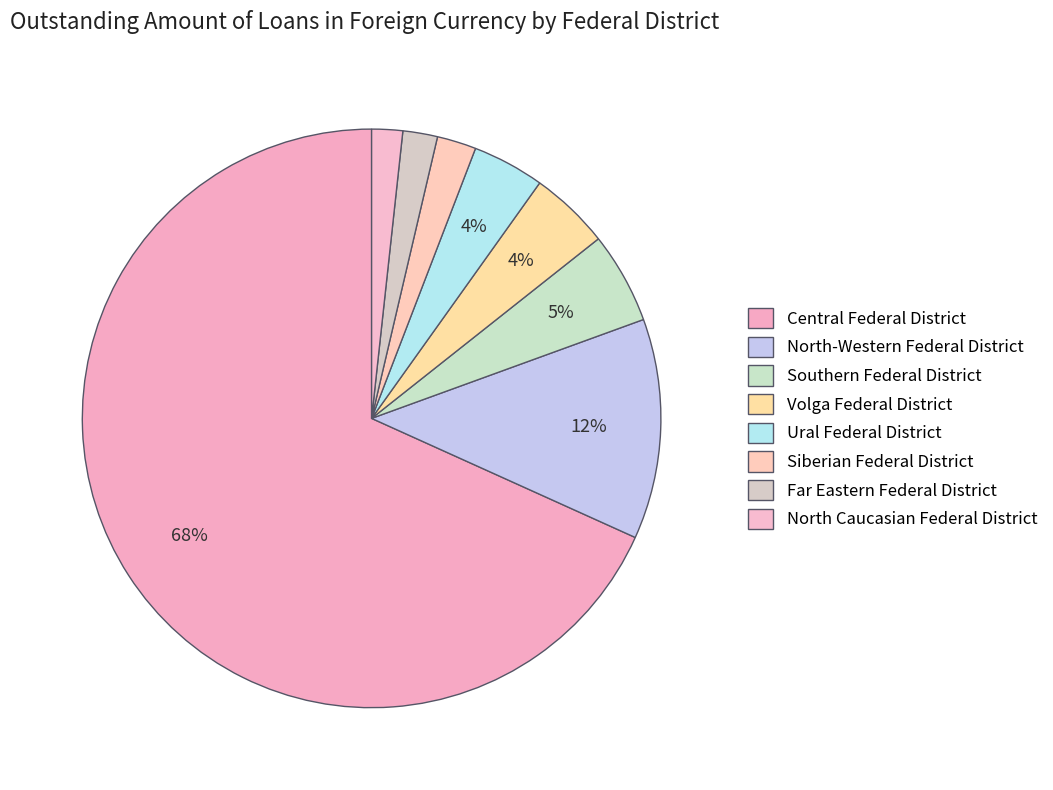

To the nearest percent, what is the difference between the largest and smallest slice percentages?

67%